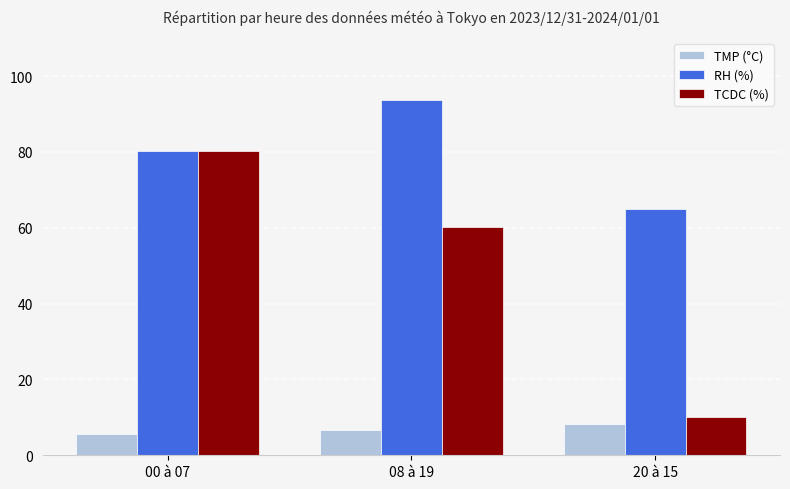

List the labels in order of TMP (°C) value, largest first.

20 à 15, 08 à 19, 00 à 07